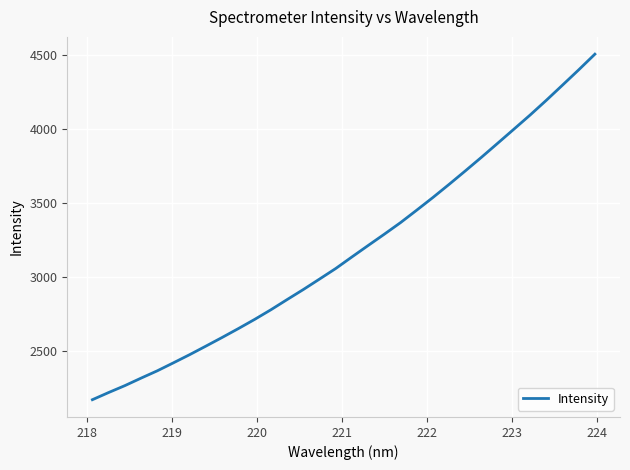

What is the smallest value displayed?

2169.0